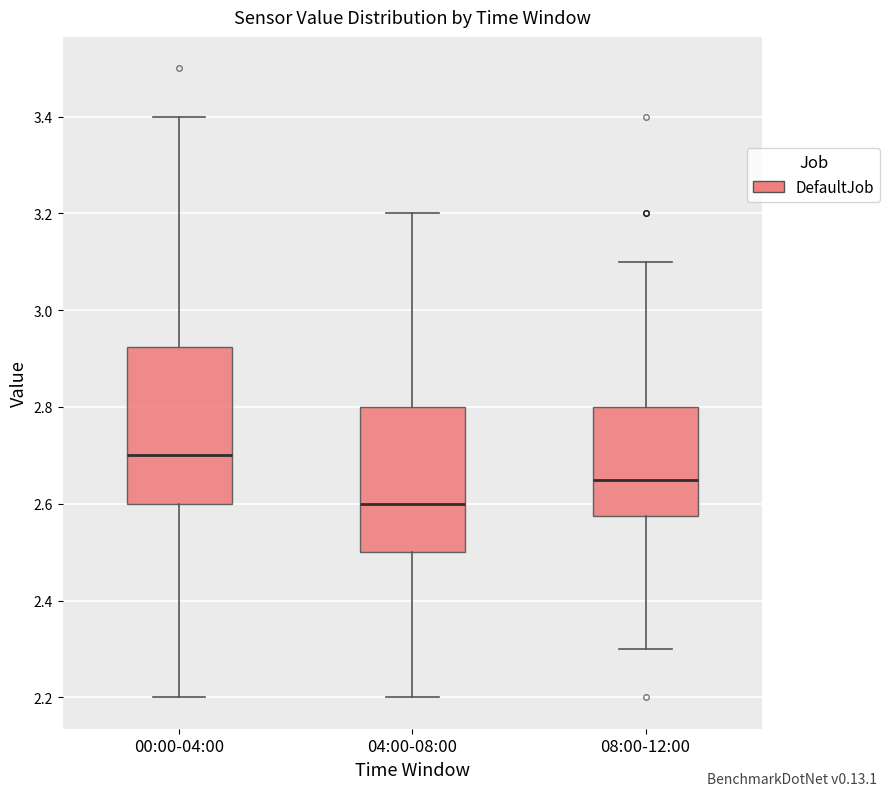

Reading left to right, read every box against the y-axis: the position of its median line, the range the box covers, and the ends of its whiskers. The values are not printed on the chart, so give them approximately, as read against the axis.

00:00-04:00: median 2.70, box 2.60 to 2.92, whiskers 2.20 to 3.40
04:00-08:00: median 2.60, box 2.50 to 2.80, whiskers 2.20 to 3.20
08:00-12:00: median 2.66, box 2.58 to 2.80, whiskers 2.30 to 3.10